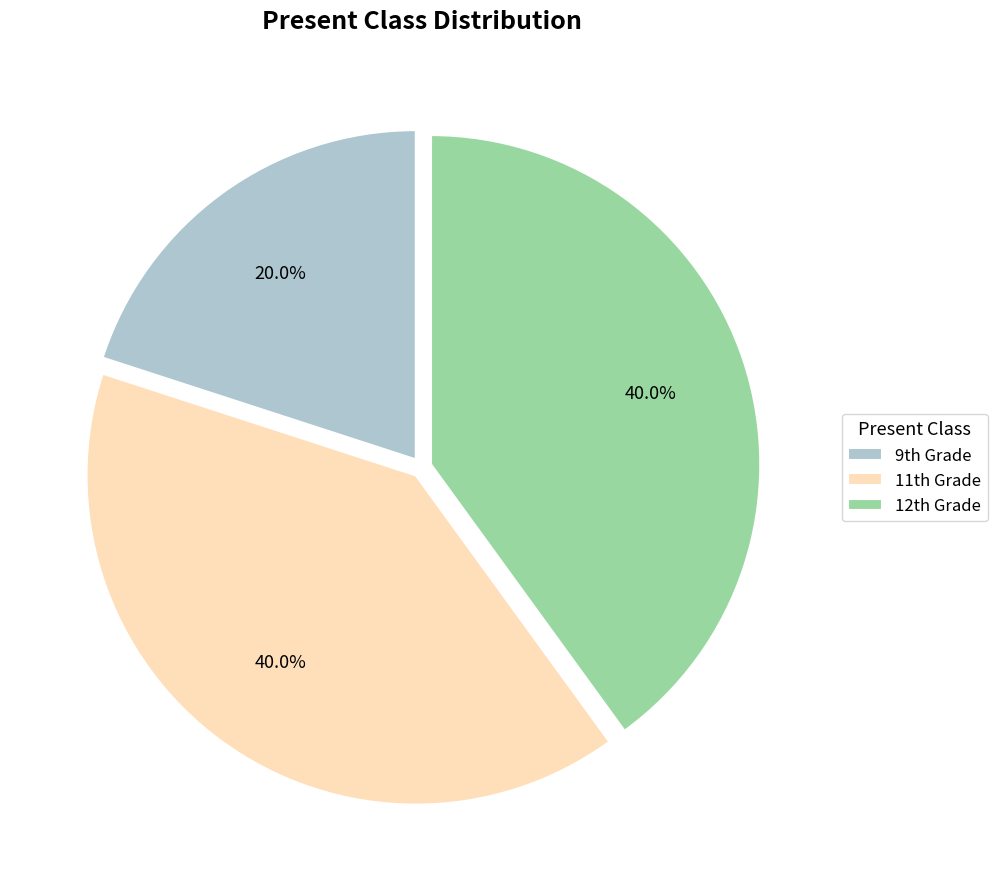

Is there a majority slice in this chart?

No